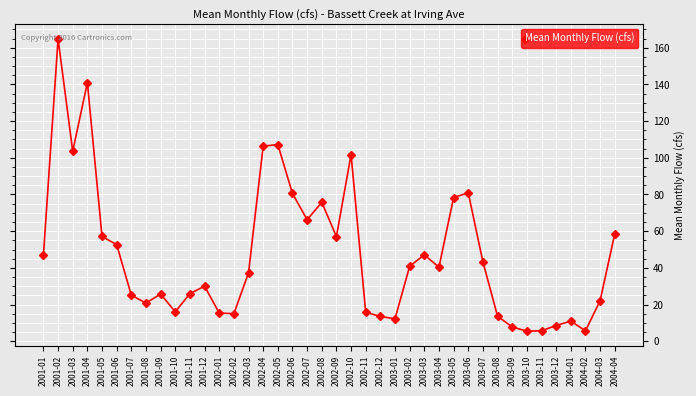

The value at 2003-09 is 7.8. True or false?

True